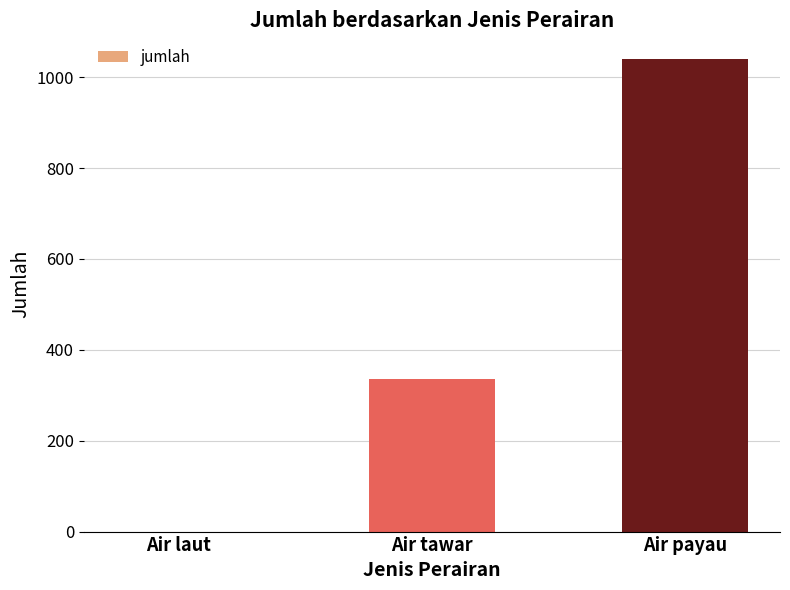

What is the maximum value shown in the chart?

1040